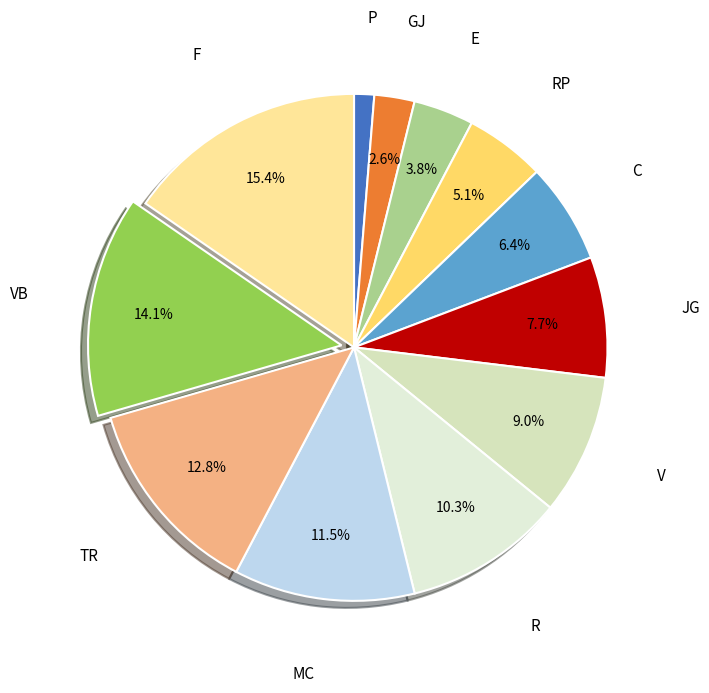

Count the number of slices in the pie.

12